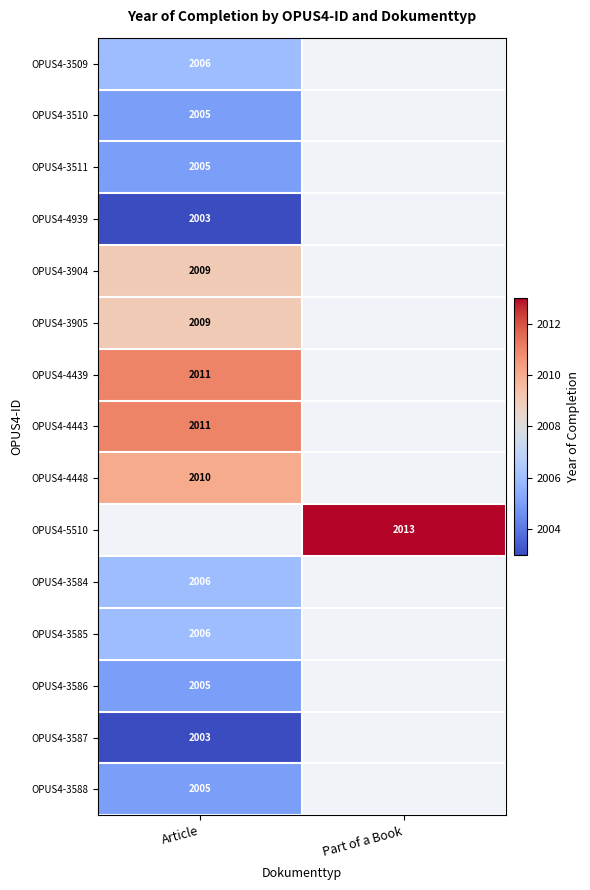

The OPUS4-4939 series shows 2003 at Article. True or false?

True